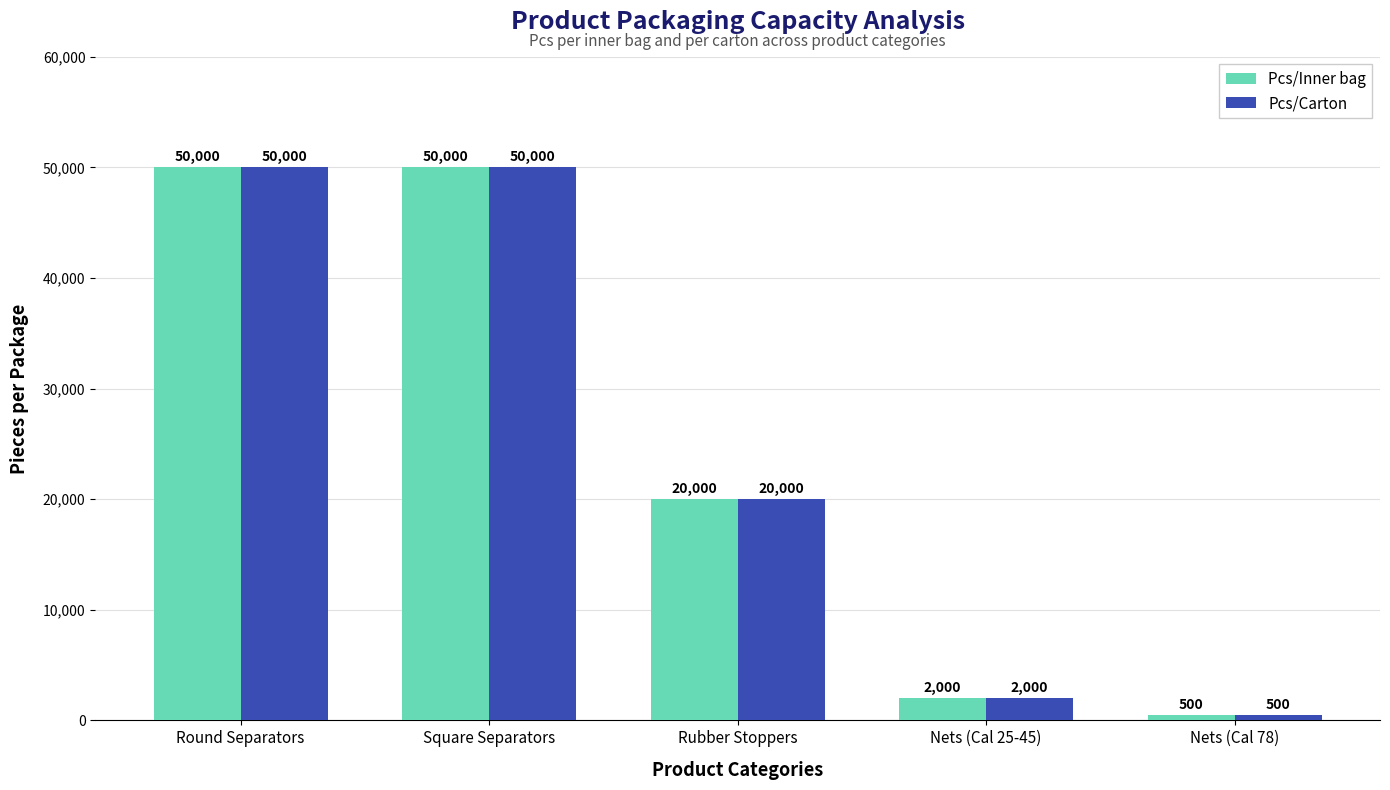

At how many categories does at least one series exceed 44136?

2